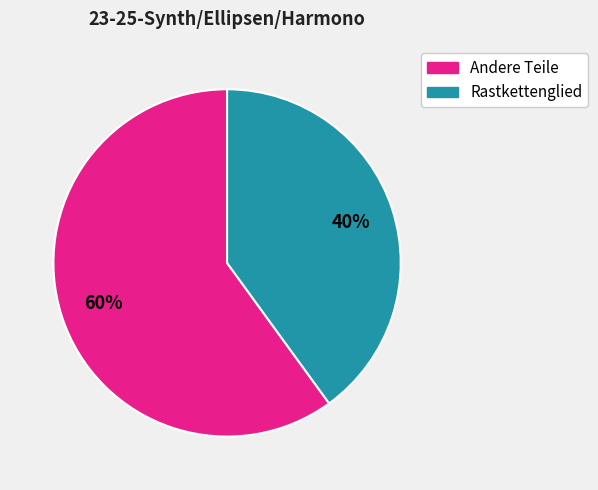

To the nearest percent, what is the difference between the largest and smallest slice percentages?

20%